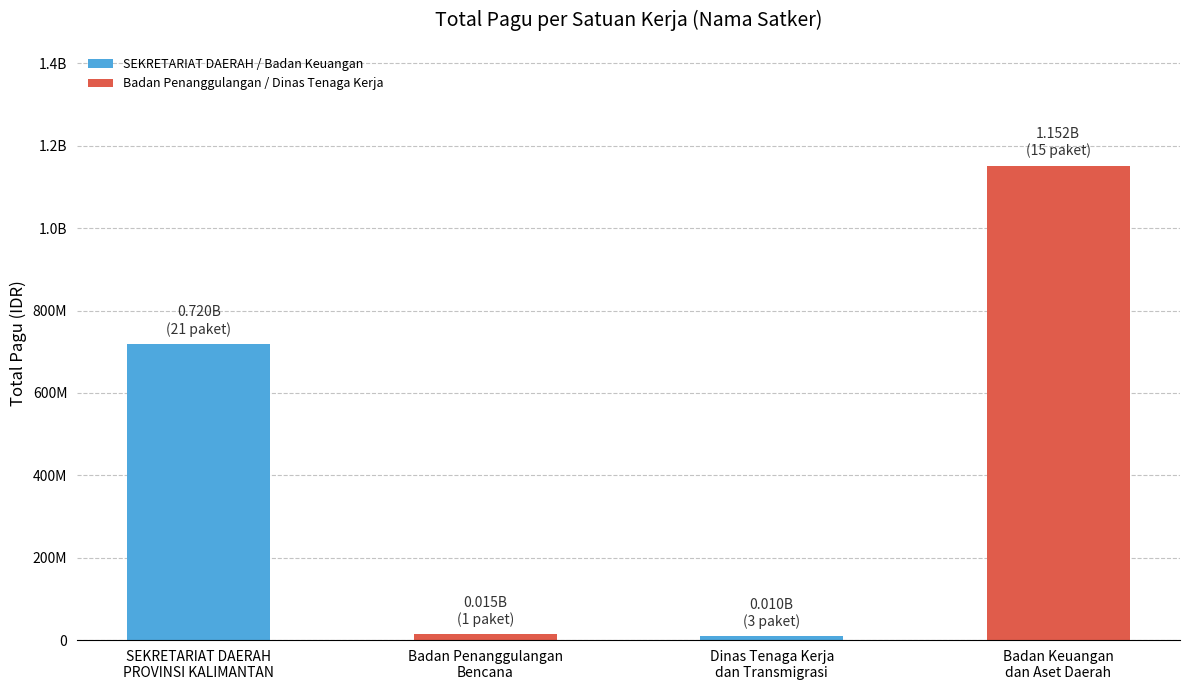

Does the chart contain any negative values?

No